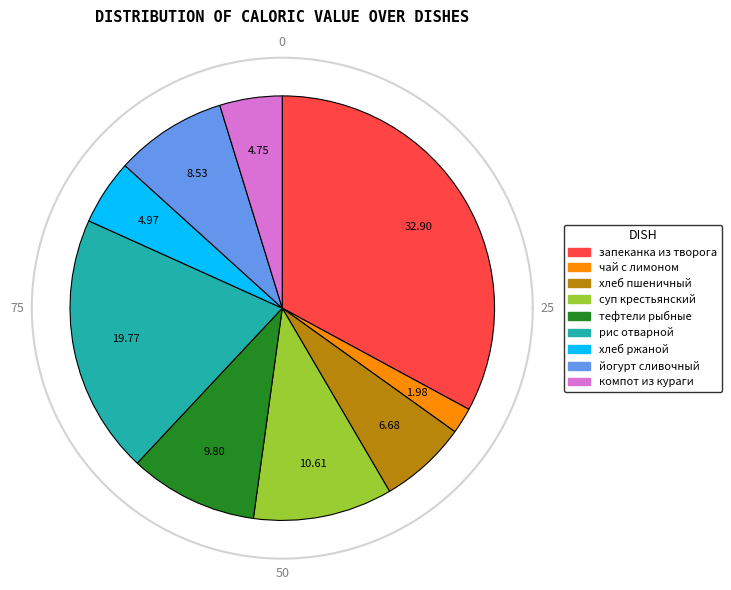

What is the change in value from запеканка из творога to компот из кураги?

-396.2